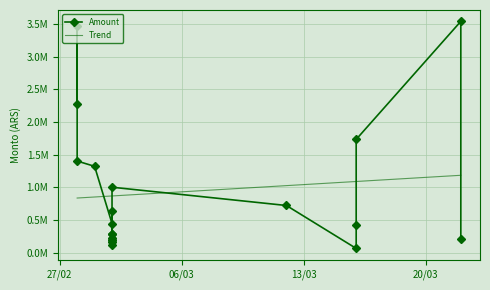

The value at 2018-03-02 is 54432.2. True or false?

False